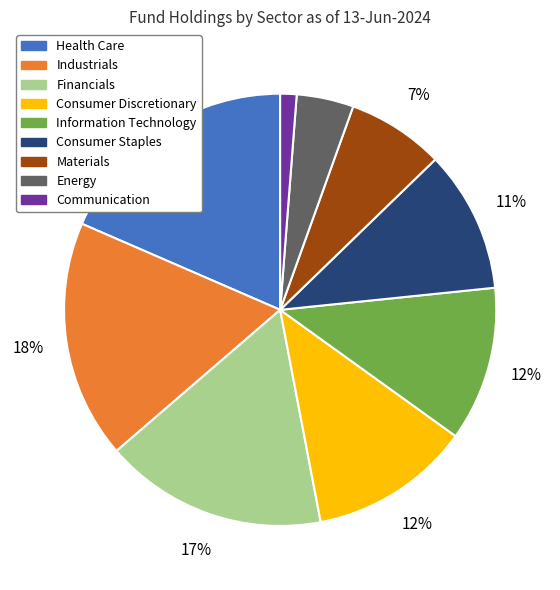

Do Materials and Energy together represent more than half of the pie?

No